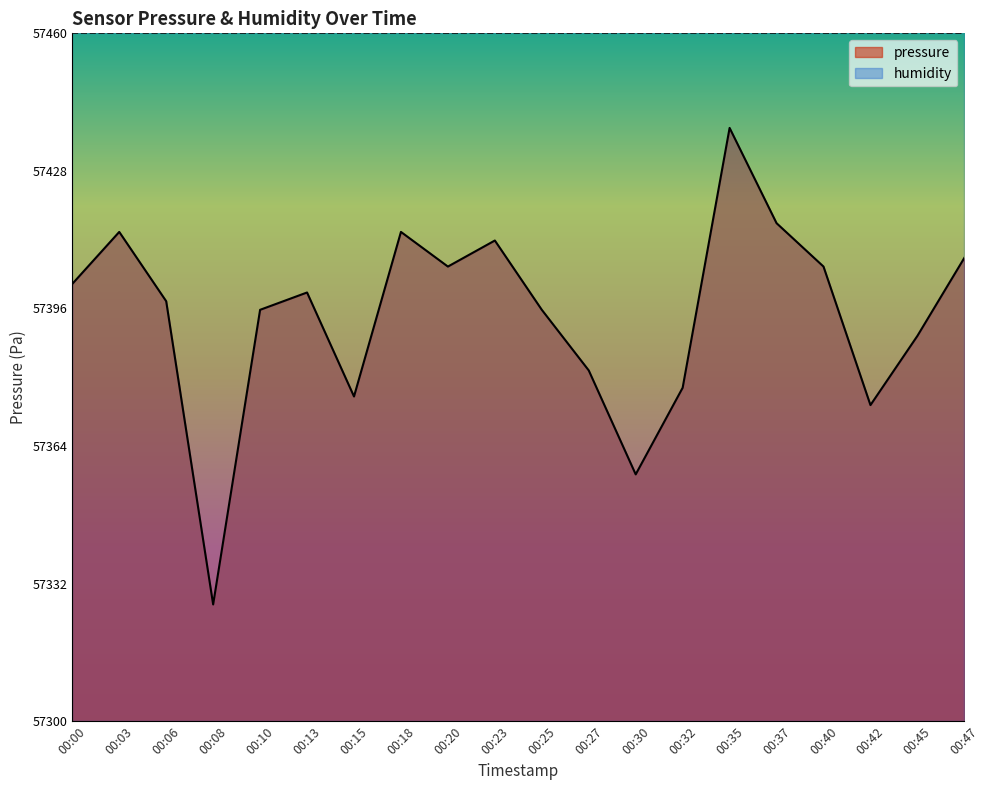

What is the value of the 10th point from the left?

57411.8